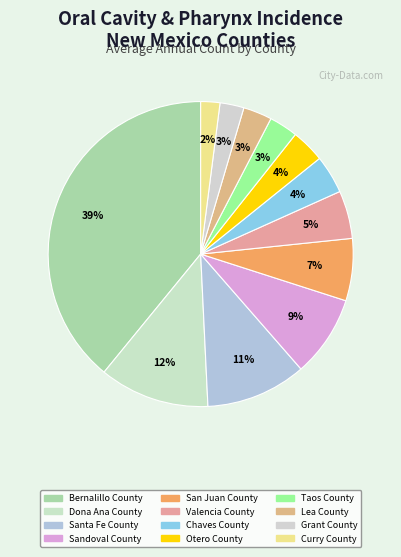

Between Dona Ana County and Sandoval County, which is larger?

Dona Ana County